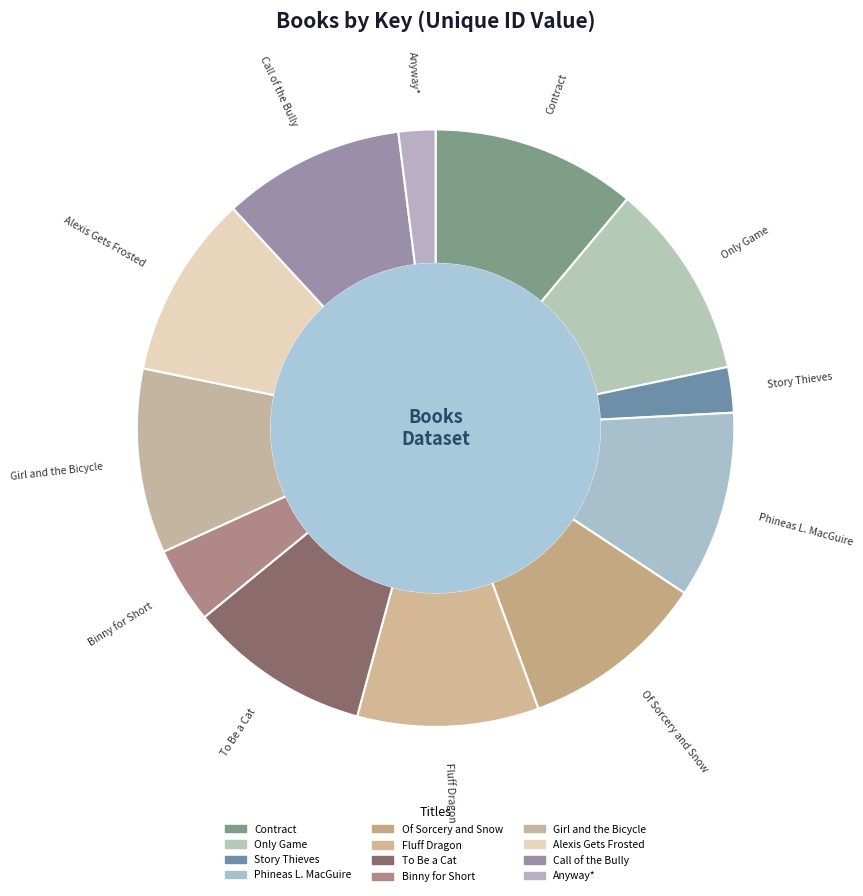

Which category has the biggest portion of the pie?

Contract